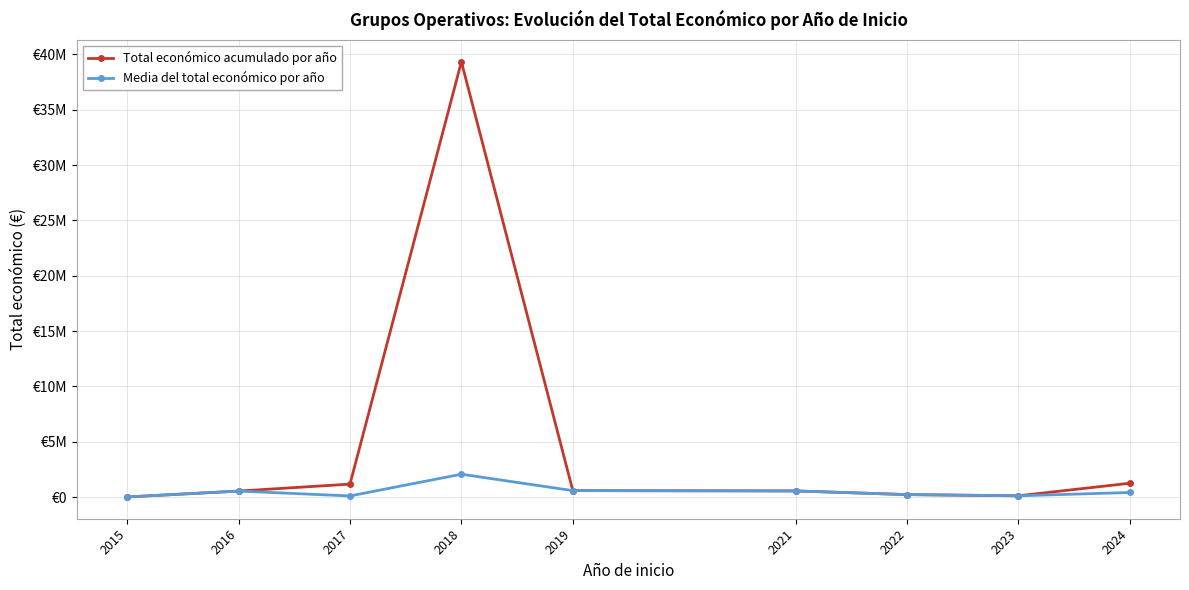

The value of Total económico acumulado por año at 2016 is 206691.5. True or false?

False